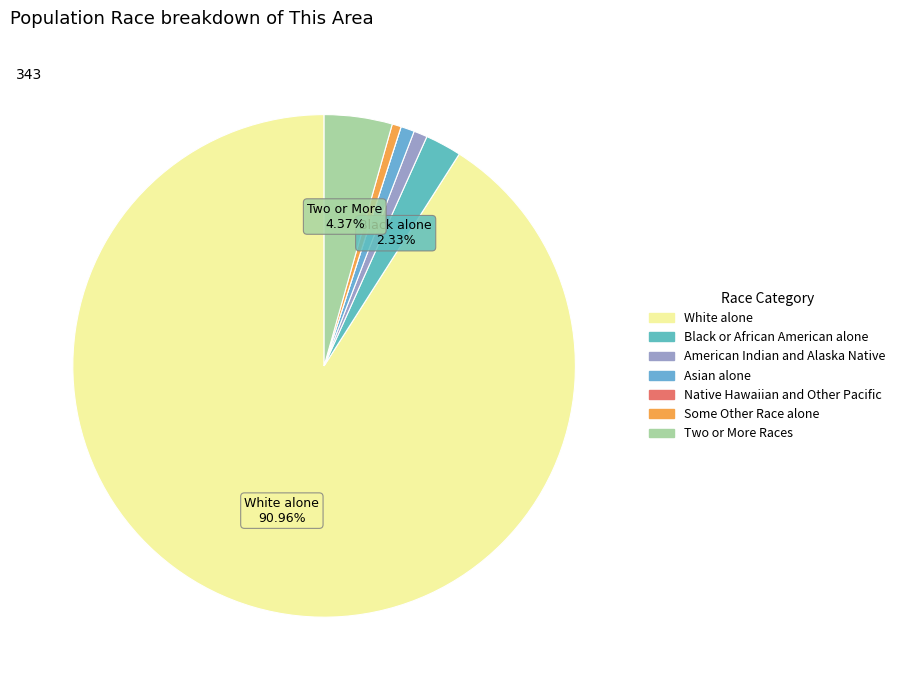

How much of the chart is everything except American Indian and Alaska Native?

99.1%